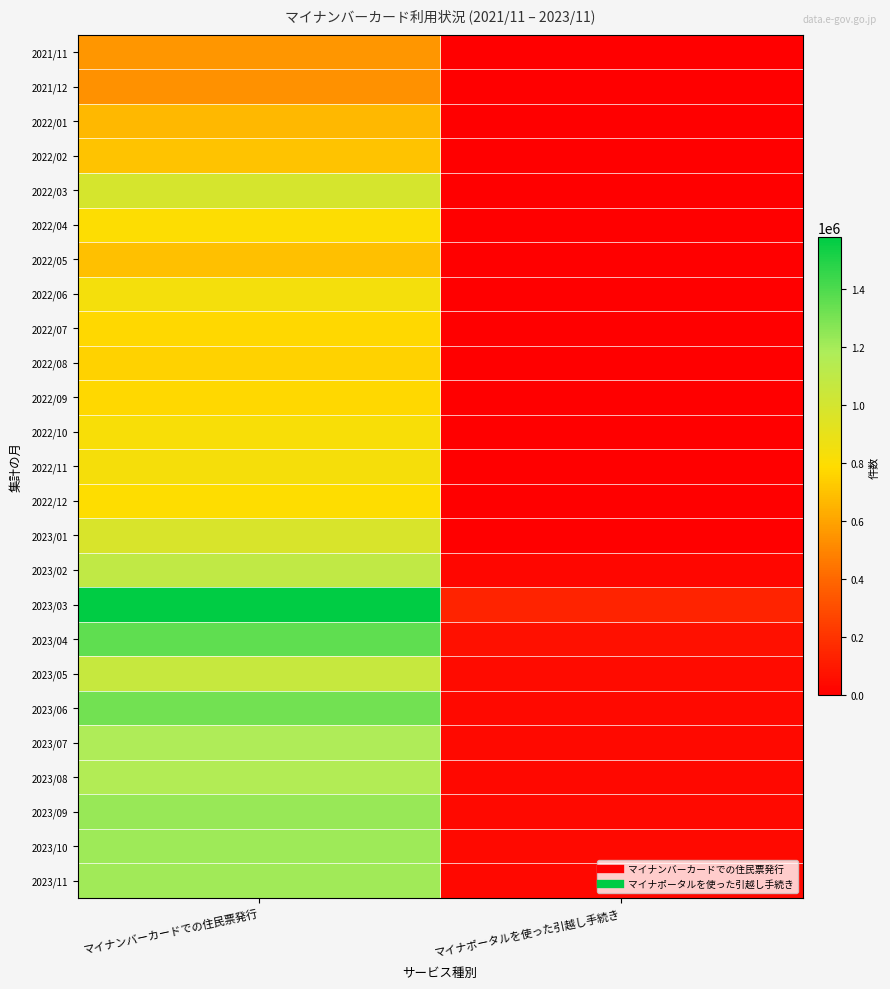

Reading left to right, what are all the values shown in this chart?

2021/11: マイナンバーカードでの住民票発行=560555	マイナポータルを使った引越し手続き=0
2021/12: マイナンバーカードでの住民票発行=540592	マイナポータルを使った引越し手続き=0
2022/01: マイナンバーカードでの住民票発行=669249	マイナポータルを使った引越し手続き=0
2022/02: マイナンバーカードでの住民票発行=704457	マイナポータルを使った引越し手続き=0
2022/03: マイナンバーカードでの住民票発行=987411	マイナポータルを使った引越し手続き=0
2022/04: マイナンバーカードでの住民票発行=798250	マイナポータルを使った引越し手続き=0
2022/05: マイナンバーカードでの住民票発行=693969	マイナポータルを使った引越し手続き=0
2022/06: マイナンバーカードでの住民票発行=842685	マイナポータルを使った引越し手続き=0
2022/07: マイナンバーカードでの住民票発行=773057	マイナポータルを使った引越し手続き=0
2022/08: マイナンバーカードでの住民票発行=753459	マイナポータルを使った引越し手続き=0
2022/09: マイナンバーカードでの住民票発行=771656	マイナポータルを使った引越し手続き=0
2022/10: マイナンバーカードでの住民票発行=821951	マイナポータルを使った引越し手続き=0
2022/11: マイナンバーカードでの住民票発行=835163	マイナポータルを使った引越し手続き=0
2022/12: マイナンバーカードでの住民票発行=793486	マイナポータルを使った引越し手続き=0
2023/01: マイナンバーカードでの住民票発行=978539	マイナポータルを使った引越し手続き=0
2023/02: マイナンバーカードでの住民票発行=1093430	マイナポータルを使った引越し手続き=28160
2023/03: マイナンバーカードでの住民票発行=1577521	マイナポータルを使った引越し手続き=139946
2023/04: マイナンバーカードでの住民票発行=1356861	マイナポータルを使った引越し手続き=67617
2023/05: マイナンバーカードでの住民票発行=1060379	マイナポータルを使った引越し手続き=45754
2023/06: マイナンバーカードでの住民票発行=1313555	マイナポータルを使った引越し手続き=41013
2023/07: マイナンバーカードでの住民票発行=1175552	マイナポータルを使った引越し手続き=40882
2023/08: マイナンバーカードでの住民票発行=1160994	マイナポータルを使った引越し手続き=35892
2023/09: マイナンバーカードでの住民票発行=1229780	マイナポータルを使った引越し手続き=39790
2023/10: マイナンバーカードでの住民票発行=1219640	マイナポータルを使った引越し手続き=39450
2023/11: マイナンバーカードでの住民票発行=1212274	マイナポータルを使った引越し手続き=36770